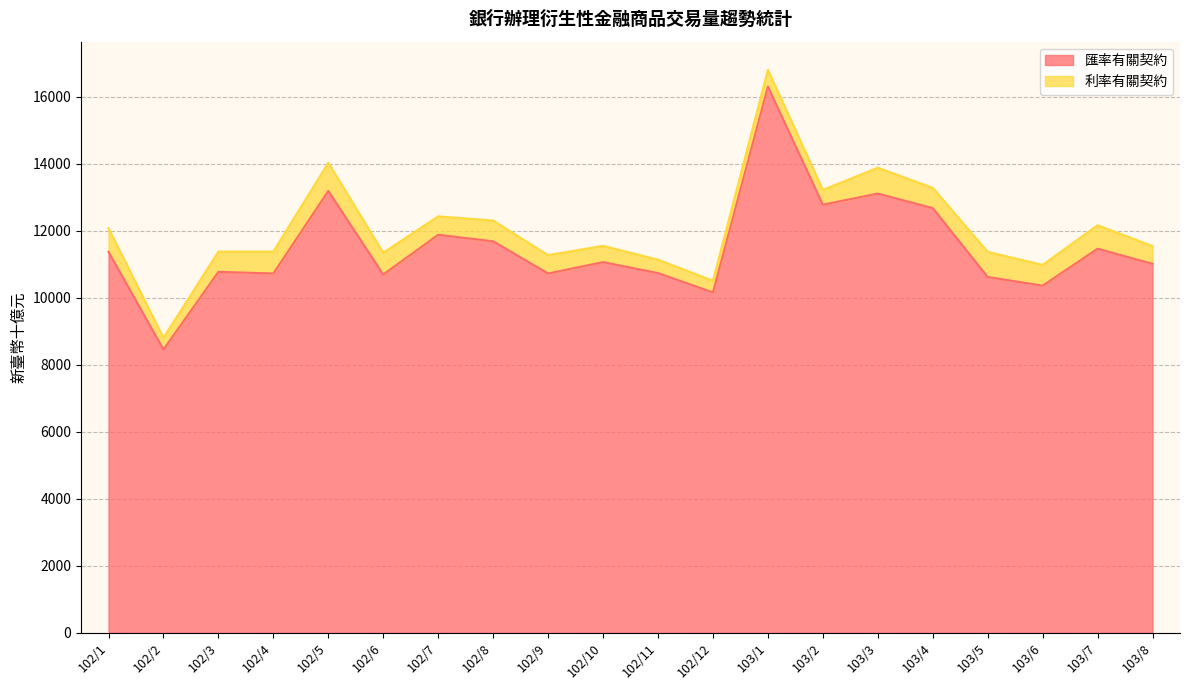

Reading right to left, list all the values displayed in this chart.

11016.3	11467.7	10364.6	10624.4	12679.6	13114.0	12781.7	16306.9	10162.9	10741.0	11067.6	10727.9	11689.8	11883.2	10698.0	13192.5	10728.9	10776.3	8459.6	11373.9